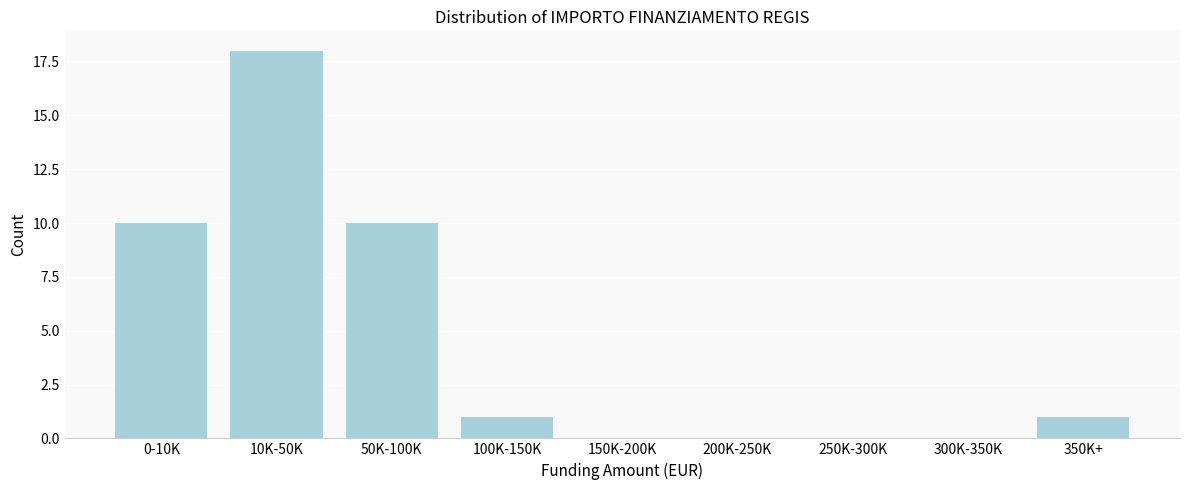

Reading left to right, extract all data points from this chart.

0-10K=10	10K-50K=18	50K-100K=10	100K-150K=1	150K-200K=0	200K-250K=0	250K-300K=0	300K-350K=0	350K+=1